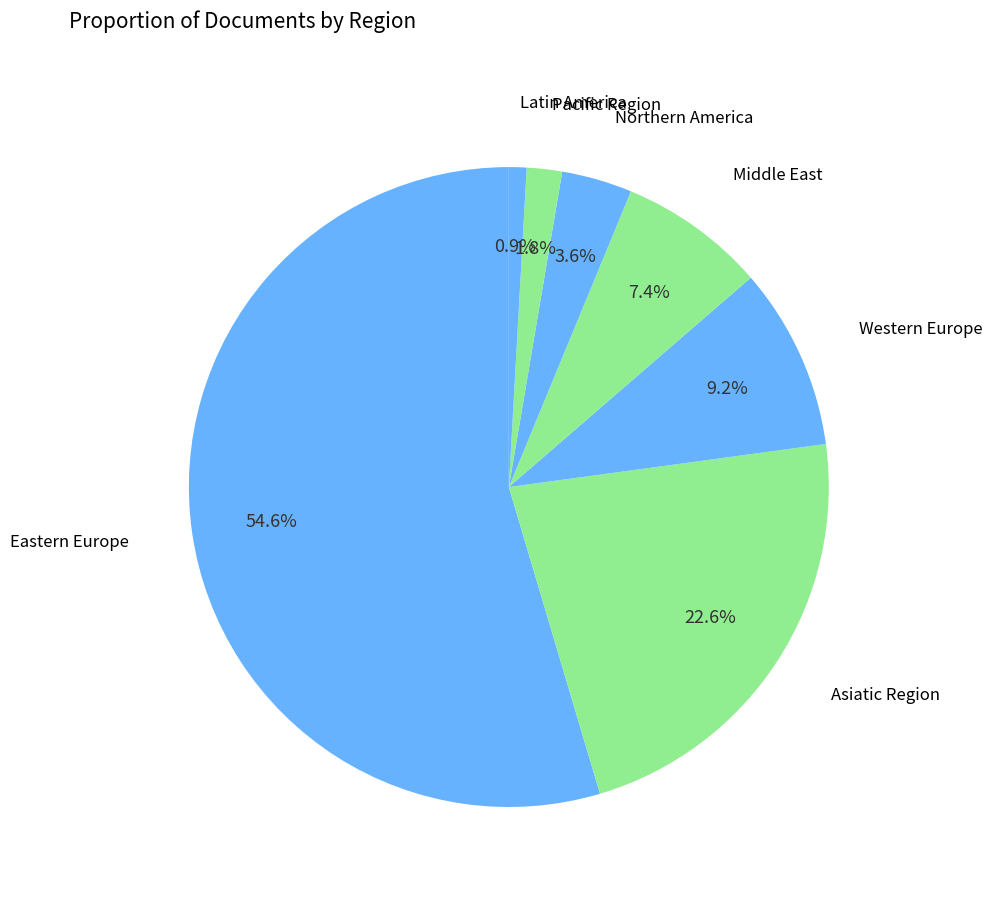

To the nearest percent, what portion does Middle East represent?

7%